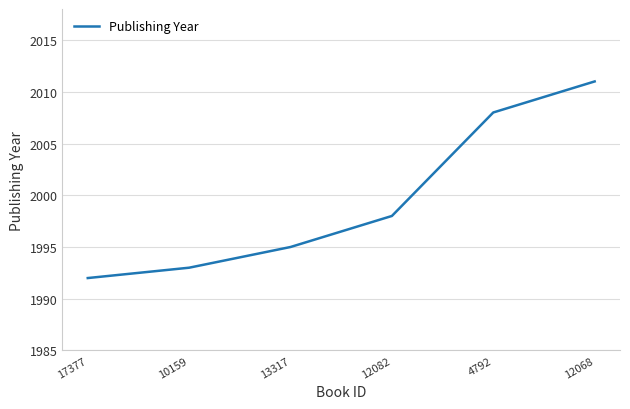

What is the change in value from 17377 to 12068?

+19